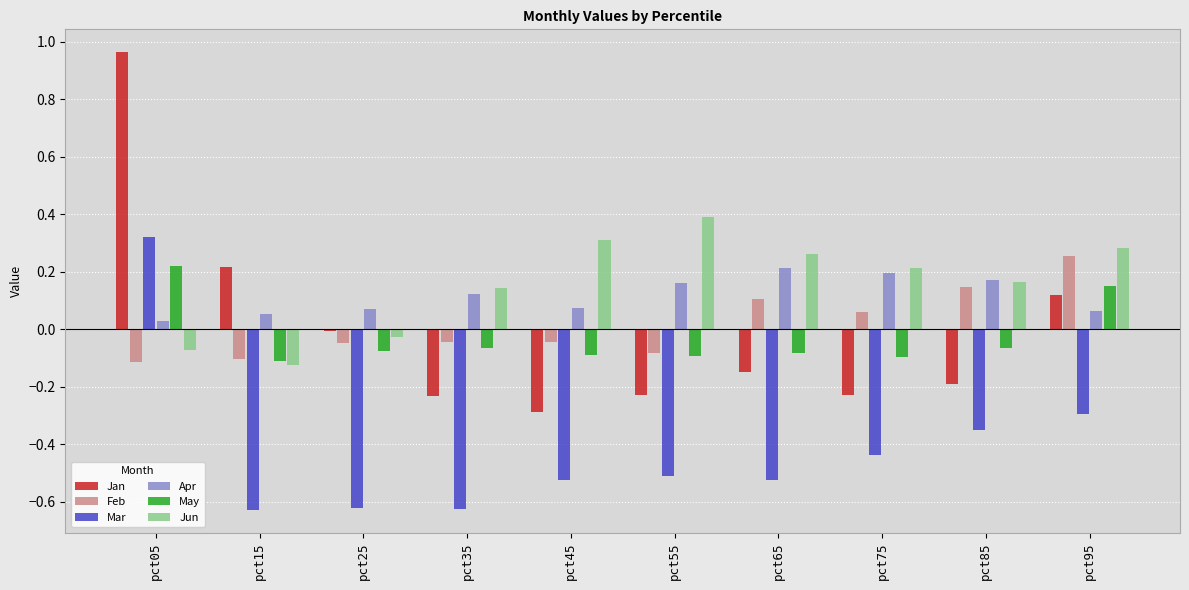

Count the number of categories in the chart.

10